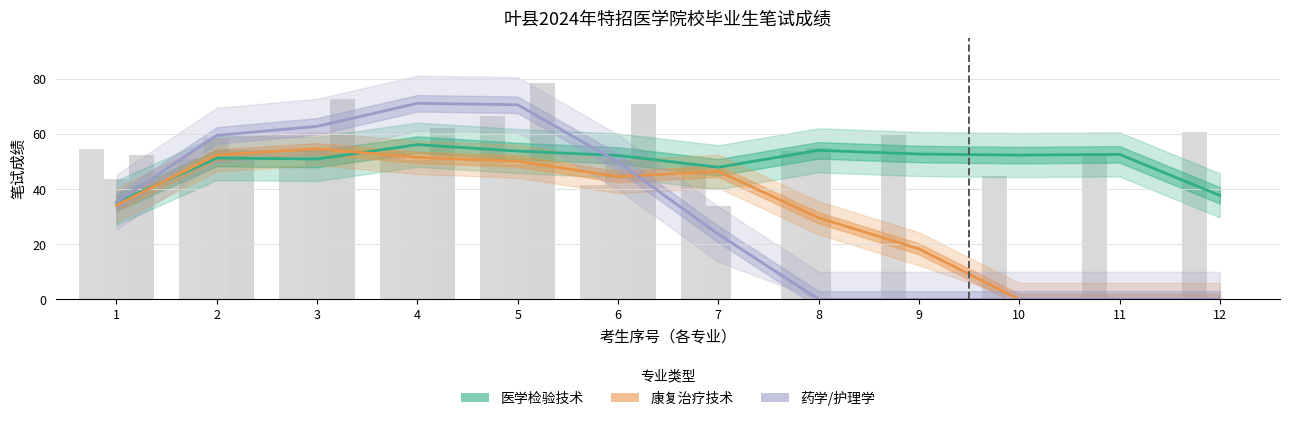

Which category has the highest value across all series?

4